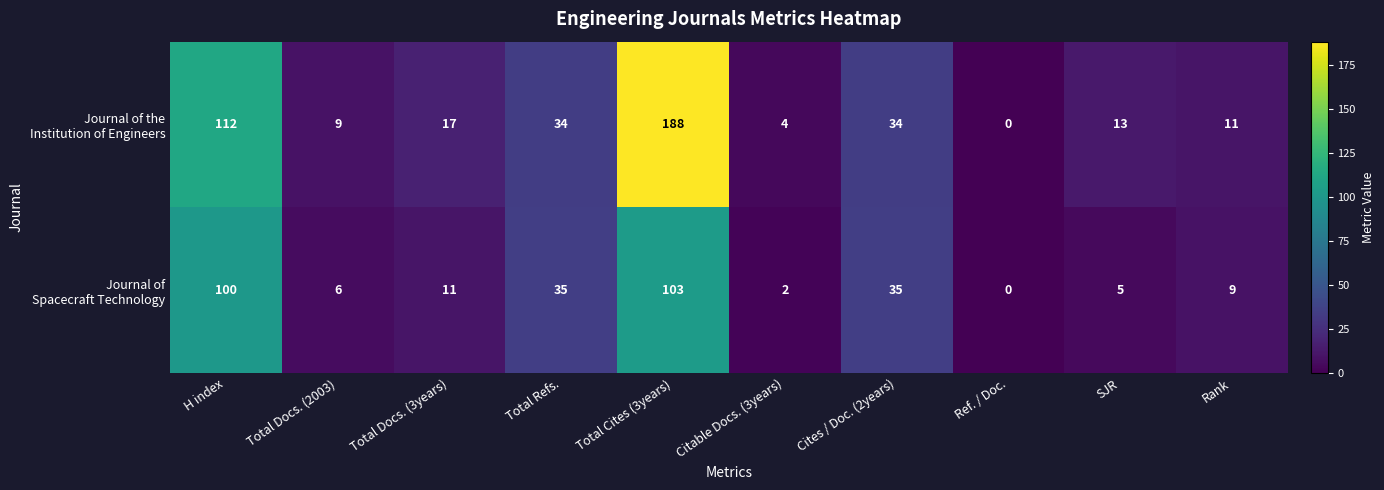

Which category has the highest value across all series?

Total Cites (3years)